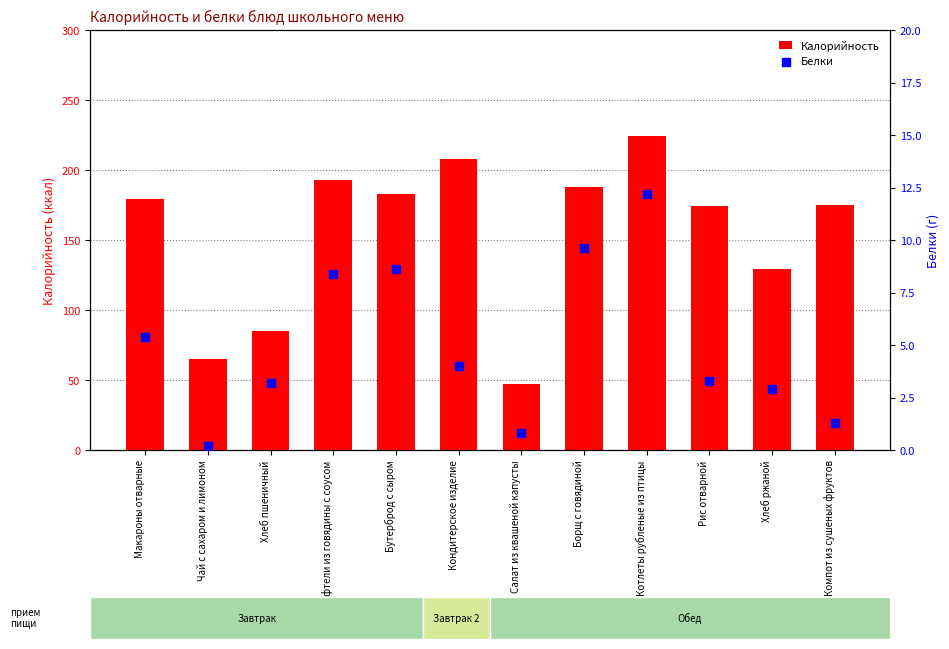

What is the total value across all series at Котлеты рубленые из птицы?

236.2